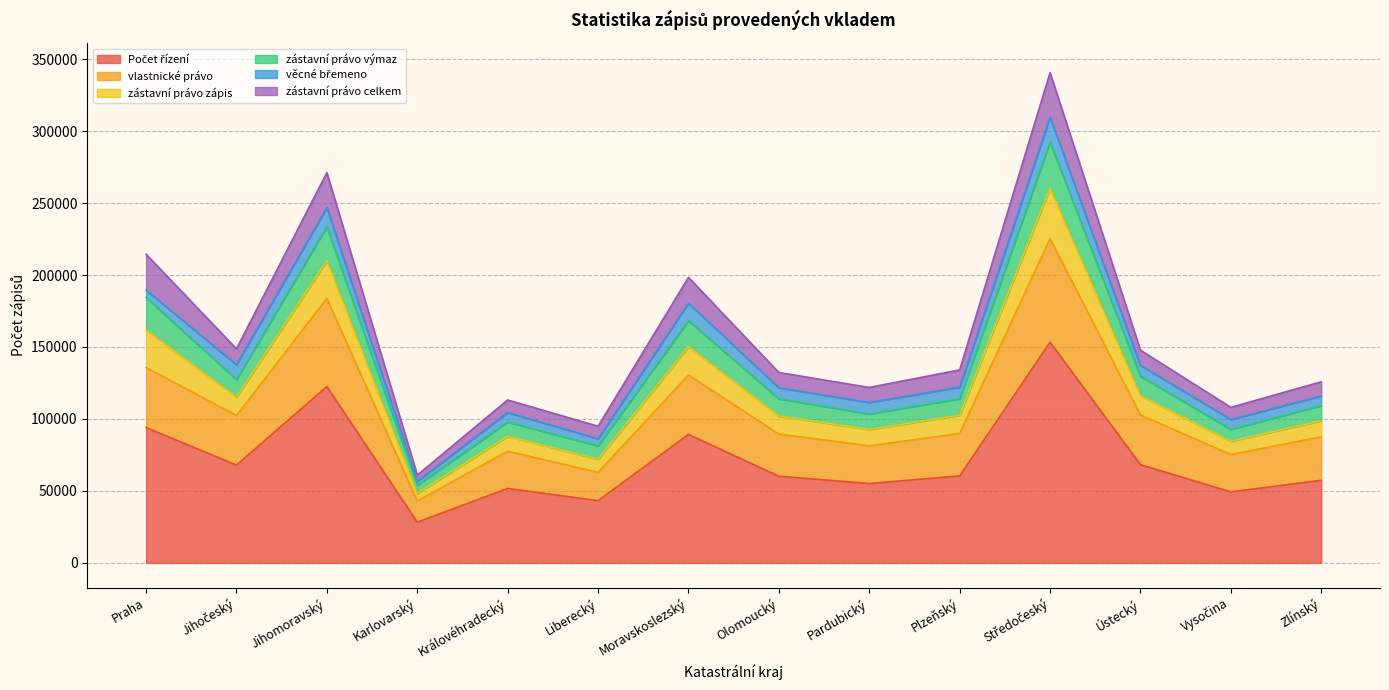

True or false: vlastnické právo has a value of 147141 at Zlínský.

False